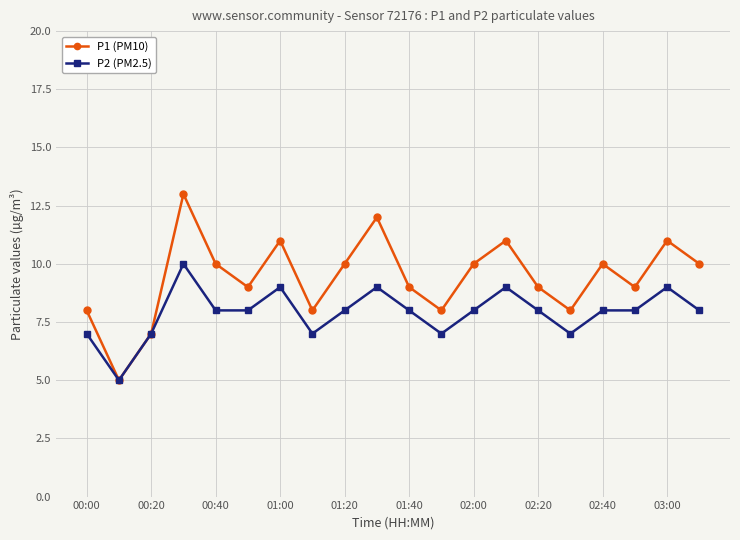

True or false: P1 (PM10) has more than 1 points higher than both neighbors.

True